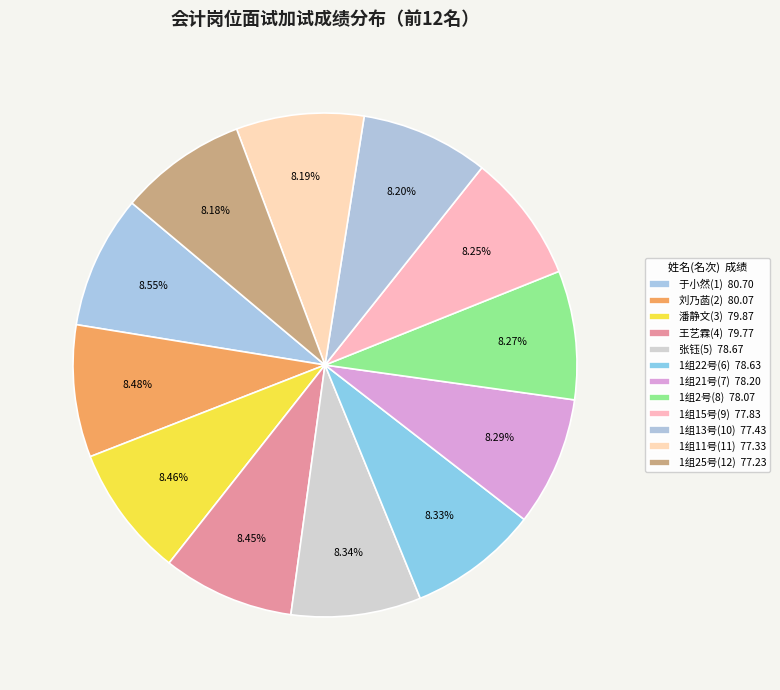

What is the largest slice in the pie chart?

于小然(1)